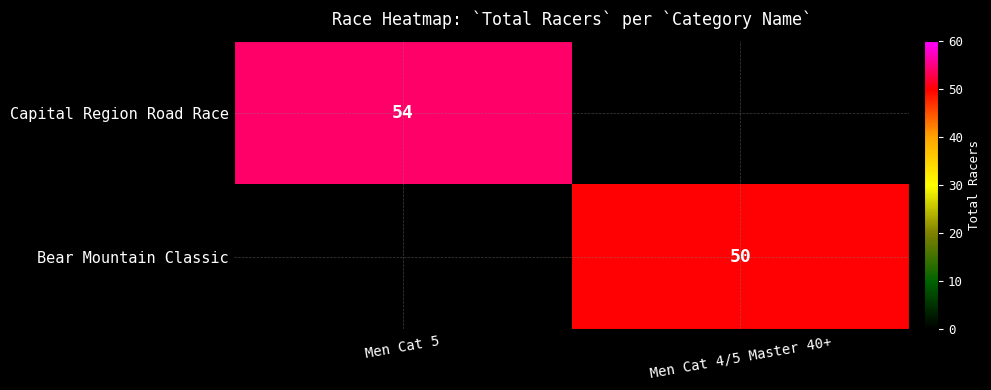

Is it true that Capital Region Road Race equals 81 at Men Cat 5?

False